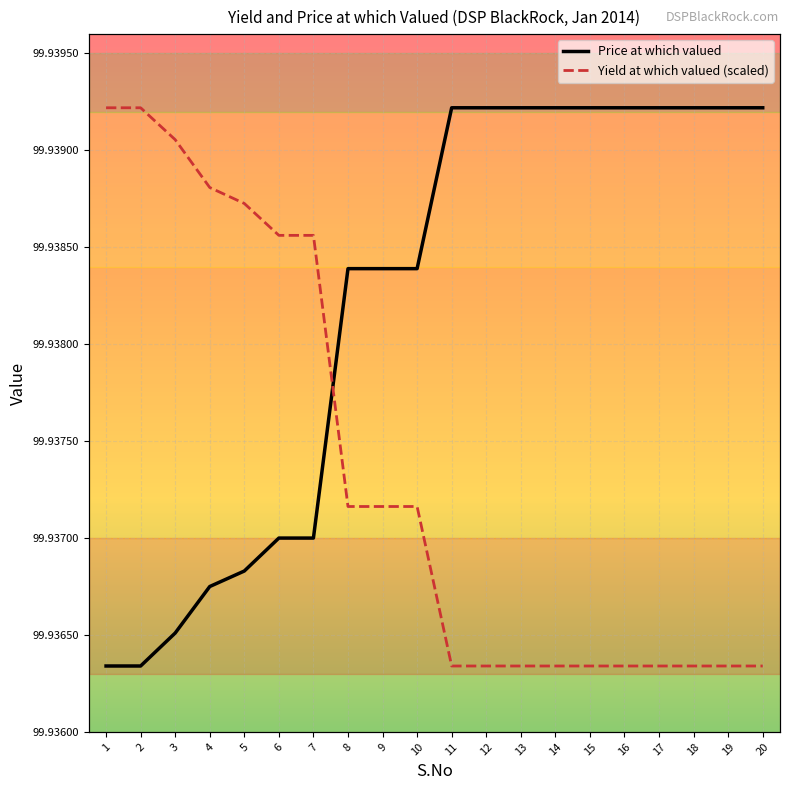

At which category is the sum across all series the highest?

3